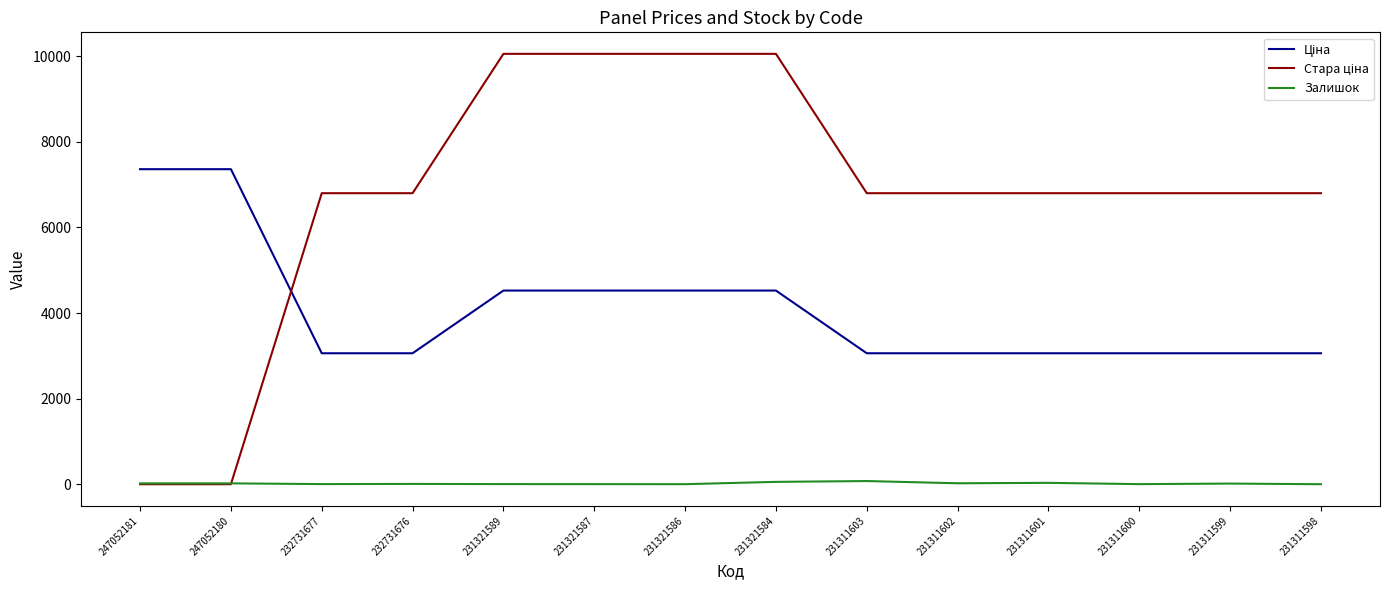

Is it true that Залишок equals 3.0 at 231321589?

True